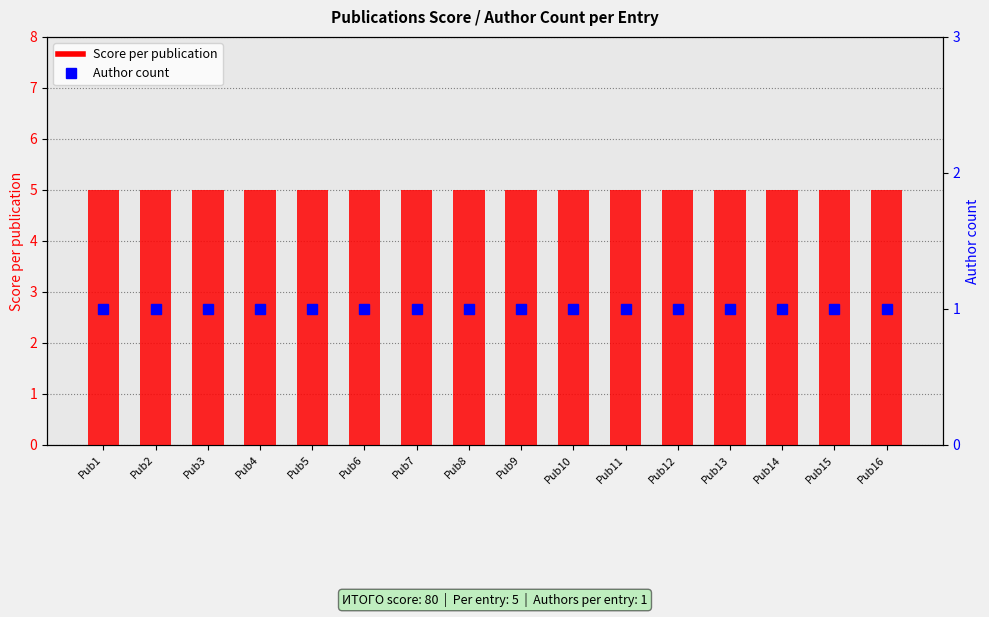

Which has a higher value, Pub13 or Pub2?

Pub13